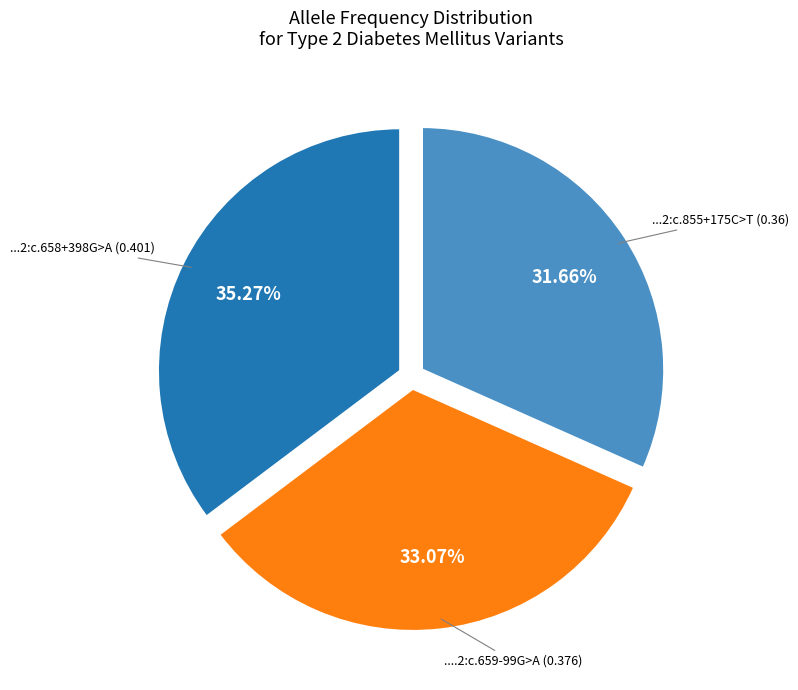

Is there any slice that represents more than half of the pie?

No